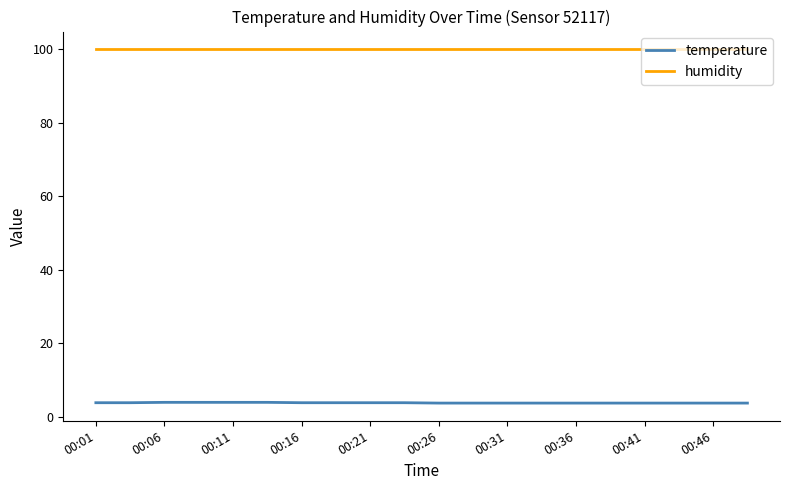

What is the maximum value shown in the chart?

99.9